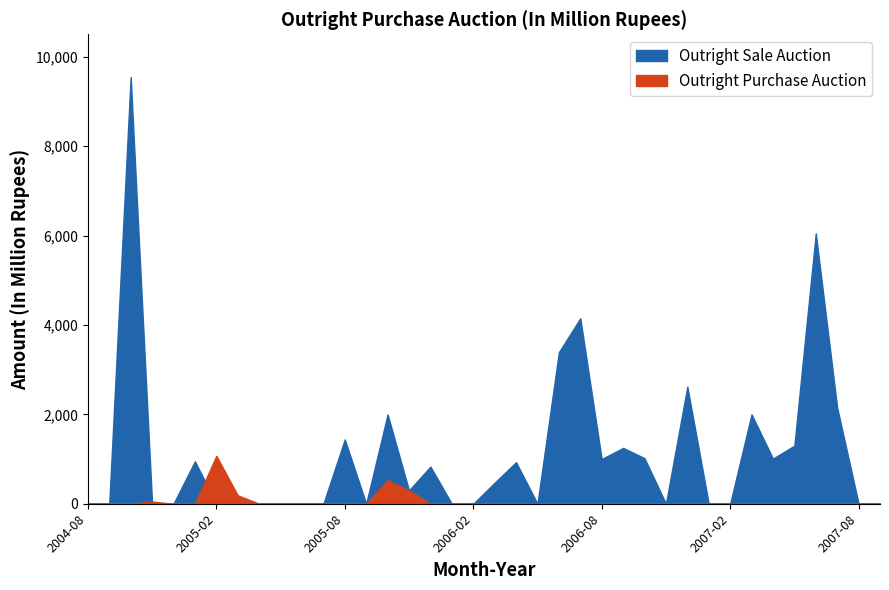

What is the spread (max minus min) of values at 2006-10?

1020.0